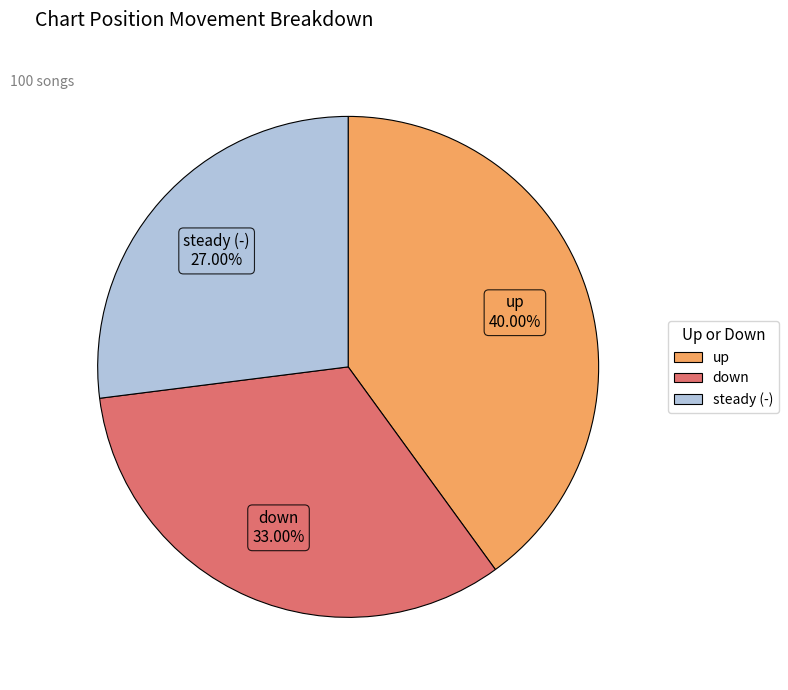

Does any single category account for the majority?

No